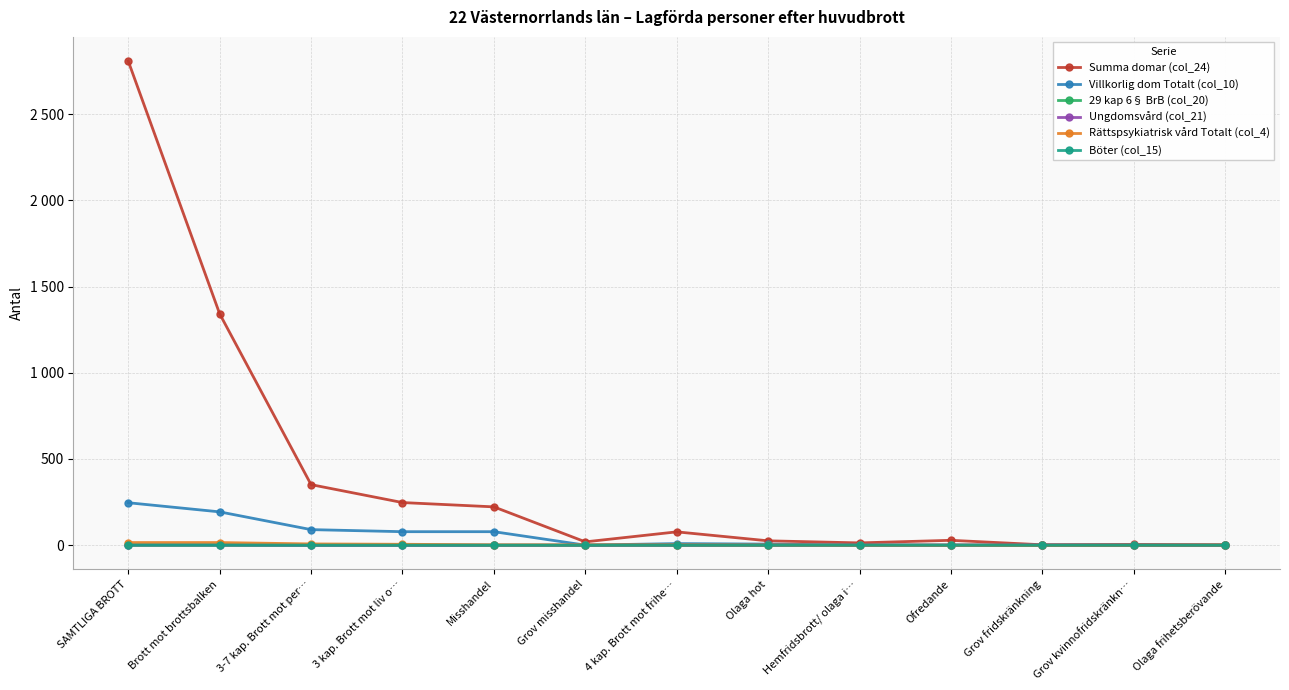

The value of Rättspsykiatrisk vård Totalt (col_4) at Grov kvinnofridskränkn… is 0. True or false?

True